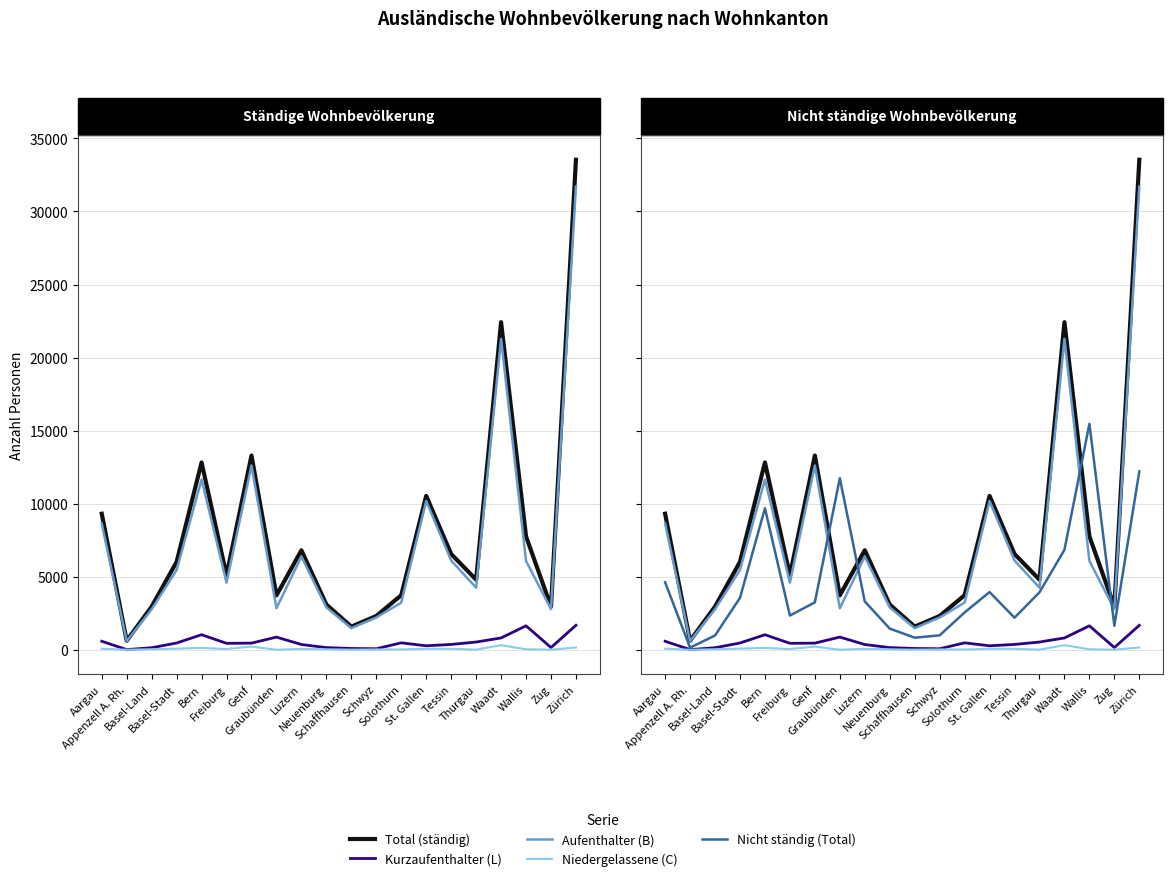

What is the label of the 9th point from the right?

Schwyz